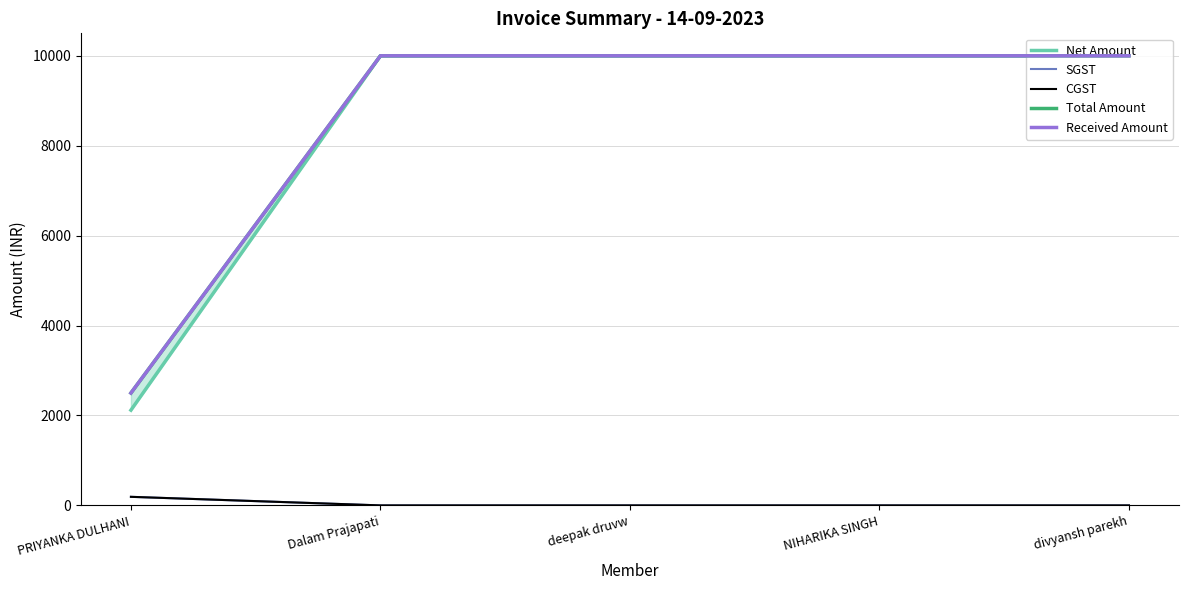

Is it true that Total Amount equals 10000.0 at deepak druvw?

True